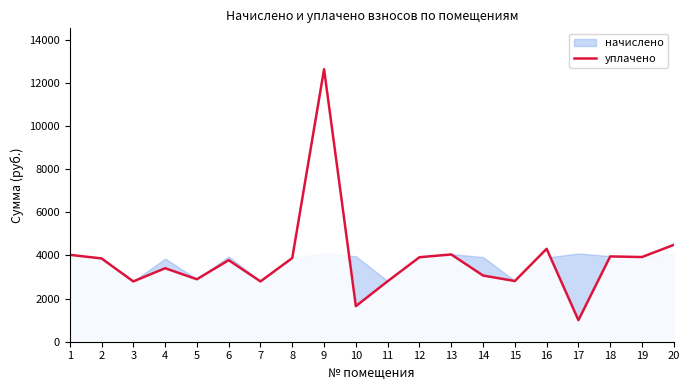

At which label is the value closest to 6816?

20